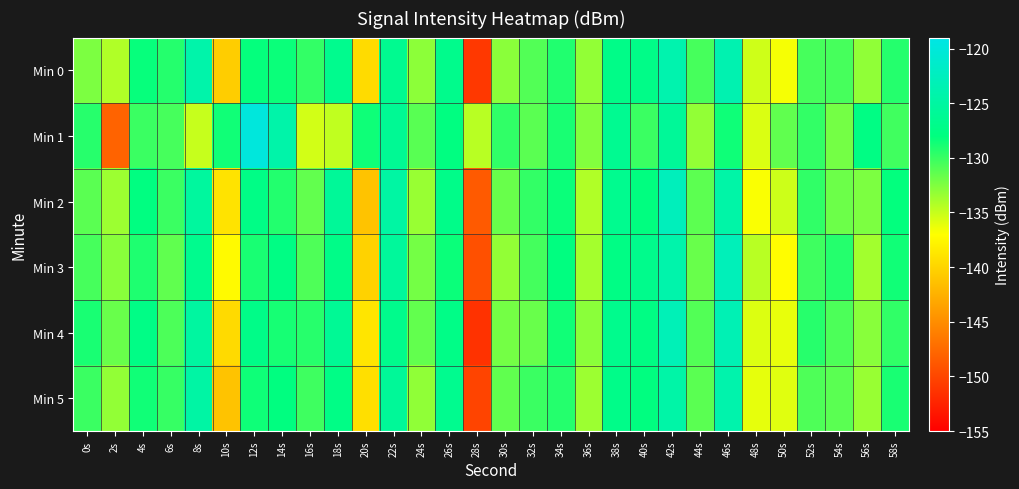

Between 6s and 14s, which is larger?

14s